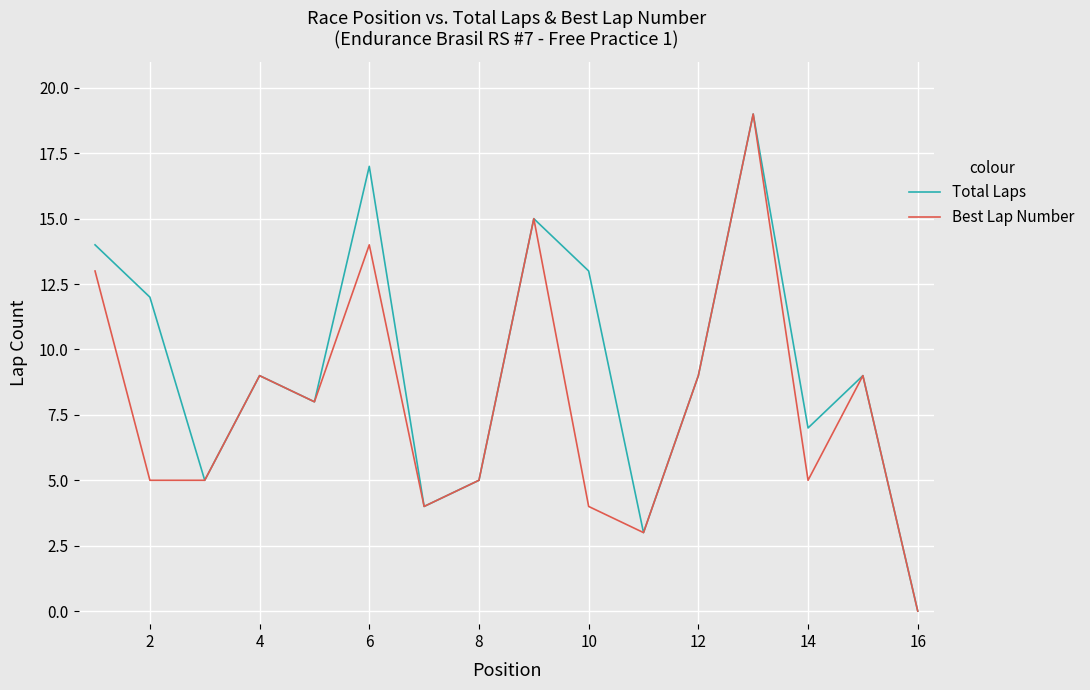

What is the highest value of the Best Lap Number series?

19